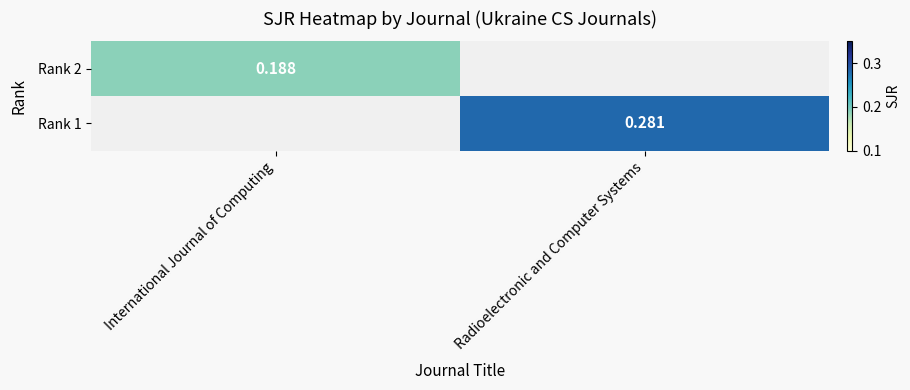

Is the value of Rank 2 at International Journal of Computing greater than the value of Rank 1 at Radioelectronic and Computer Systems?

No